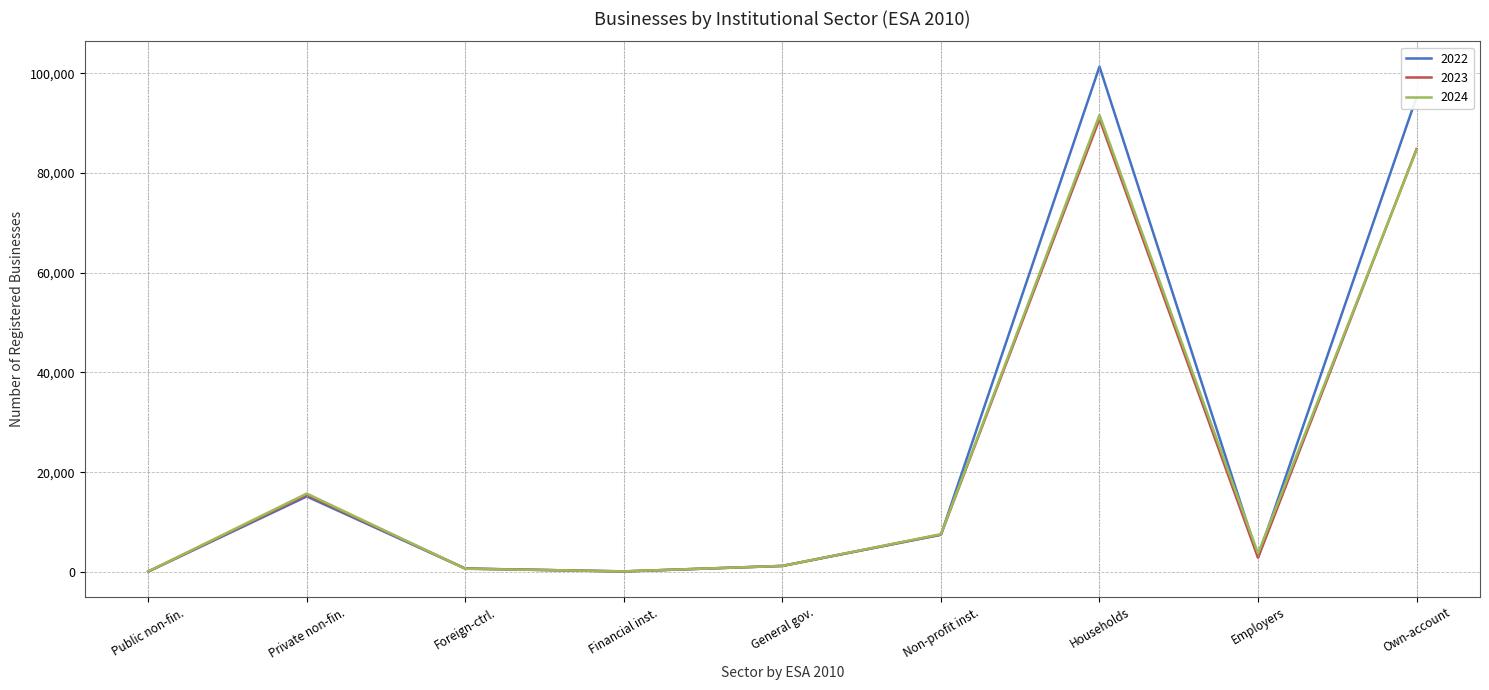

What is the greatest value displayed?

101322